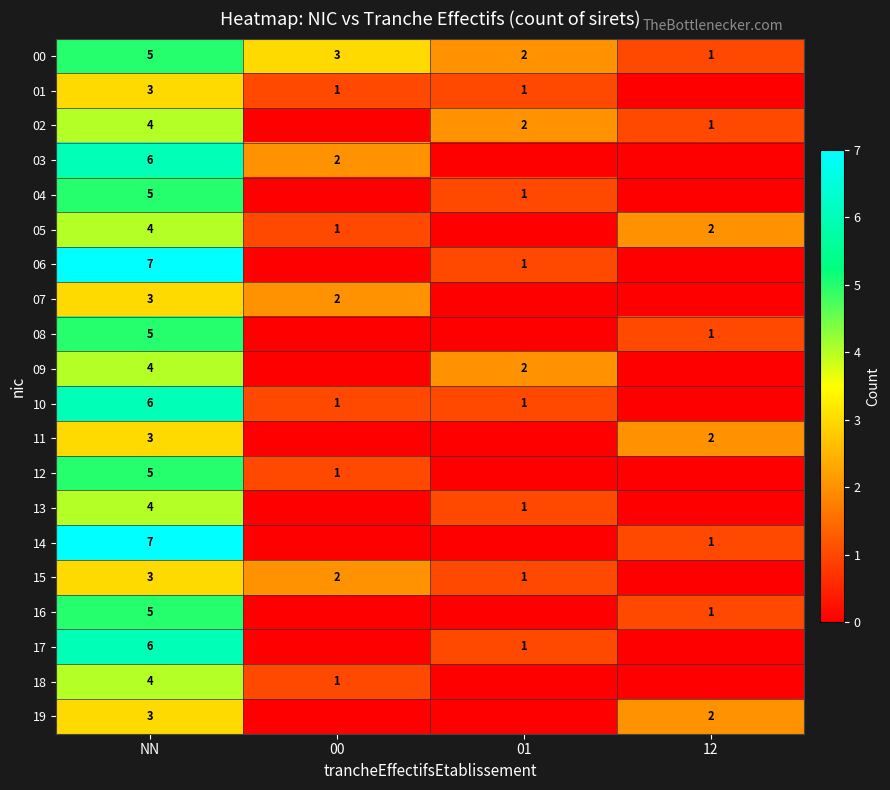

The value of 14 at NN is 7. True or false?

True